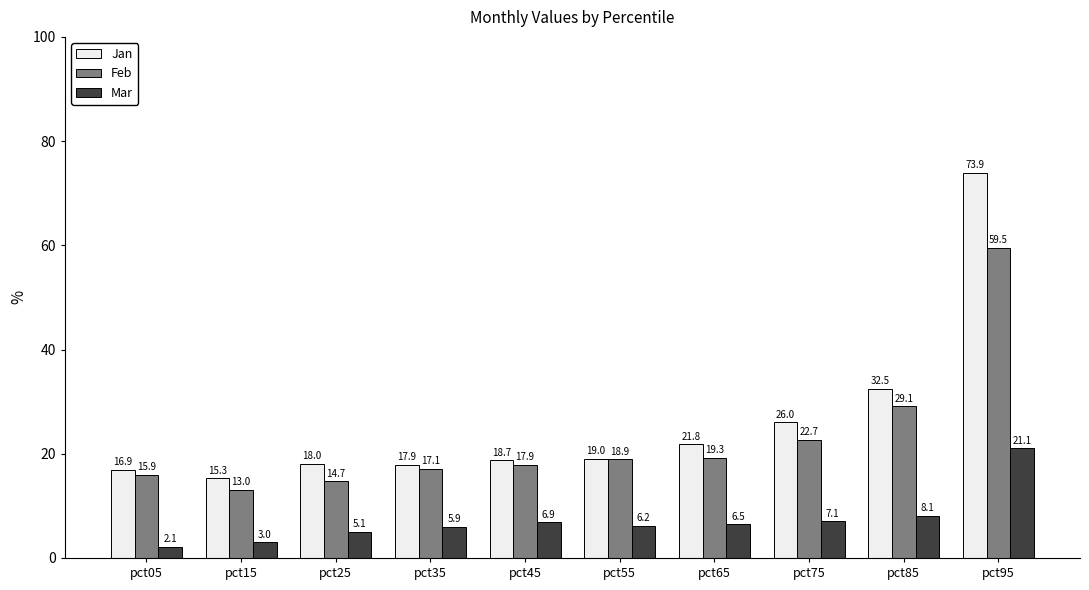

What is the difference between the Mar values at pct05 and pct45?

4.8